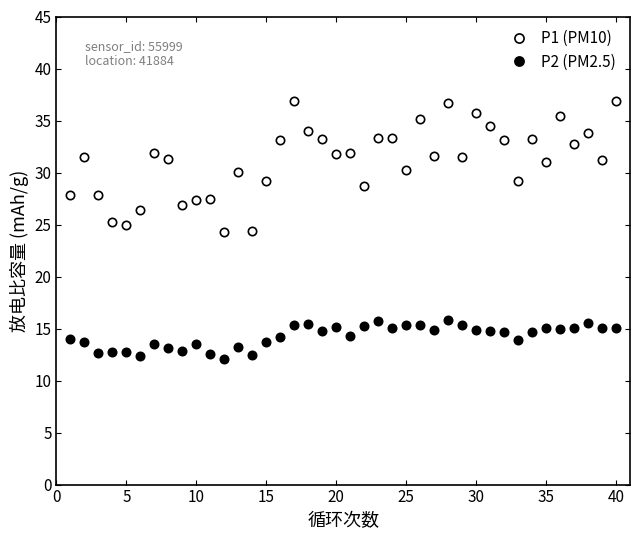

At how many categories does at least one series exceed 17?

40